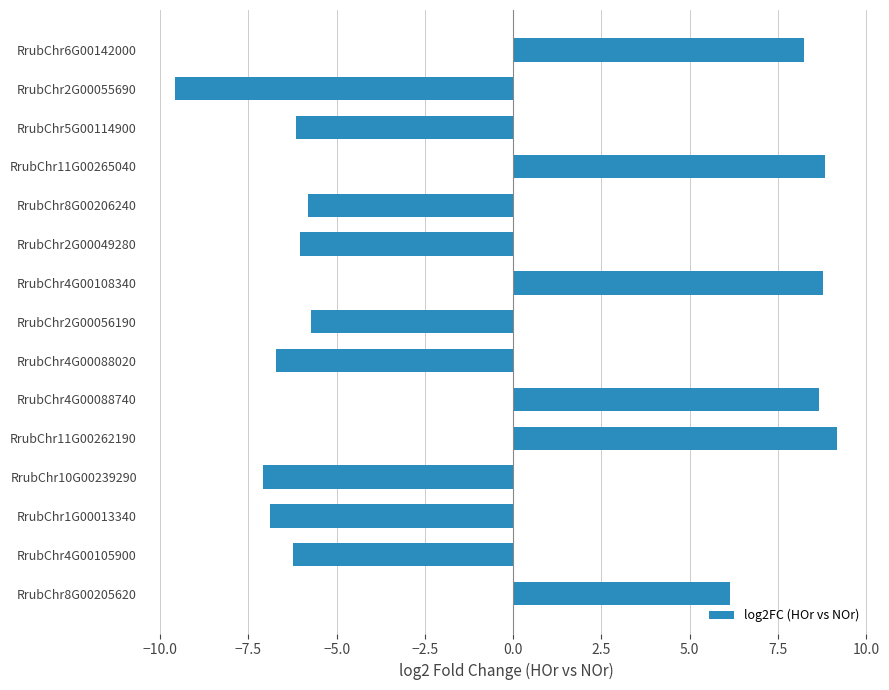

Between RrubChr10G00239290 and RrubChr5G00114900, which is larger?

RrubChr5G00114900